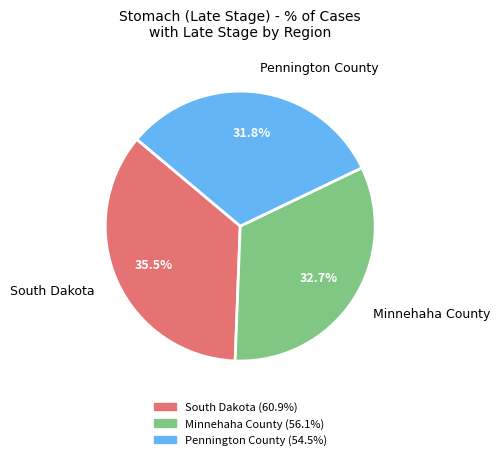

Is there a majority slice in this chart?

No